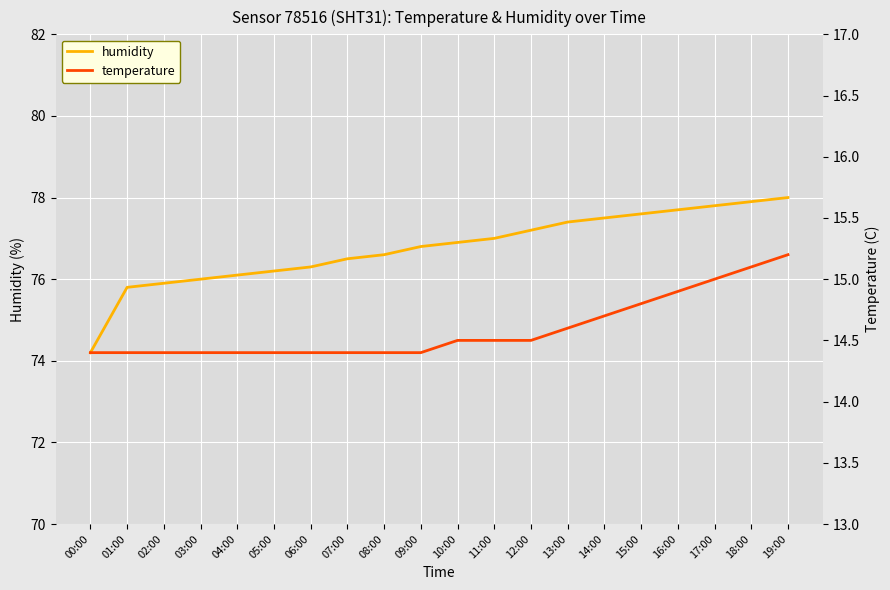

At which label does temperature reach its peak?

19:00